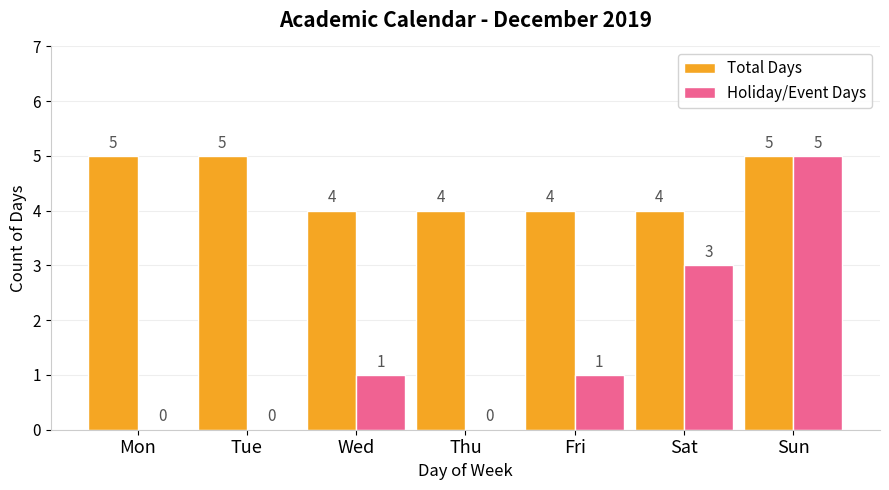

What is the total value across all series at Wed?

5